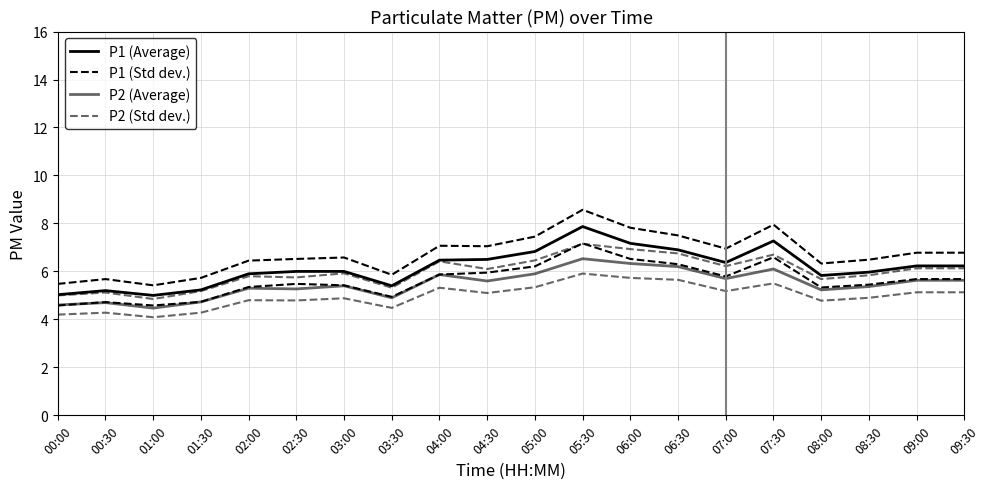

What position from the right is 05:00?

10